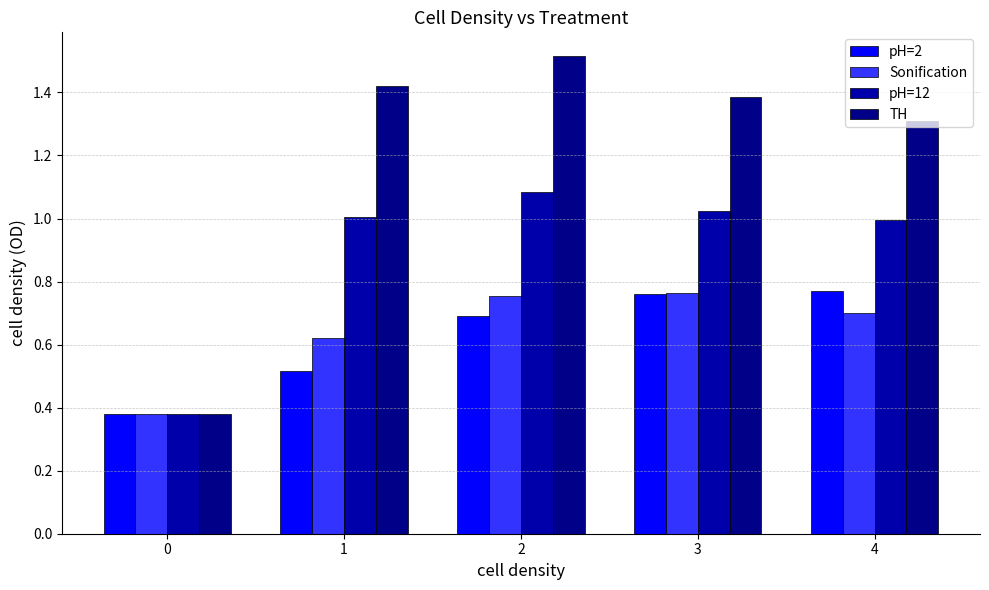

Which series has the largest range (max minus min)?

TH